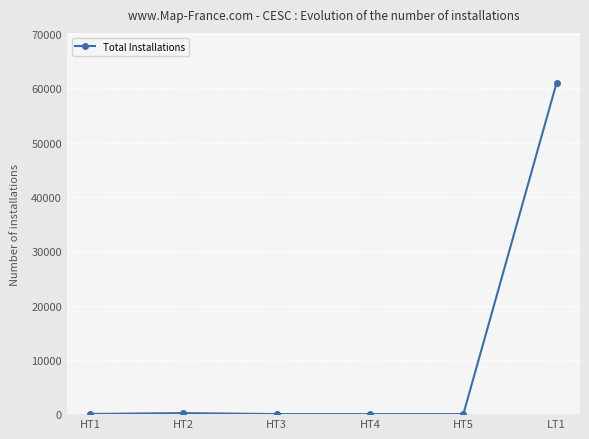

What is the value of the 1st point from the left?

34